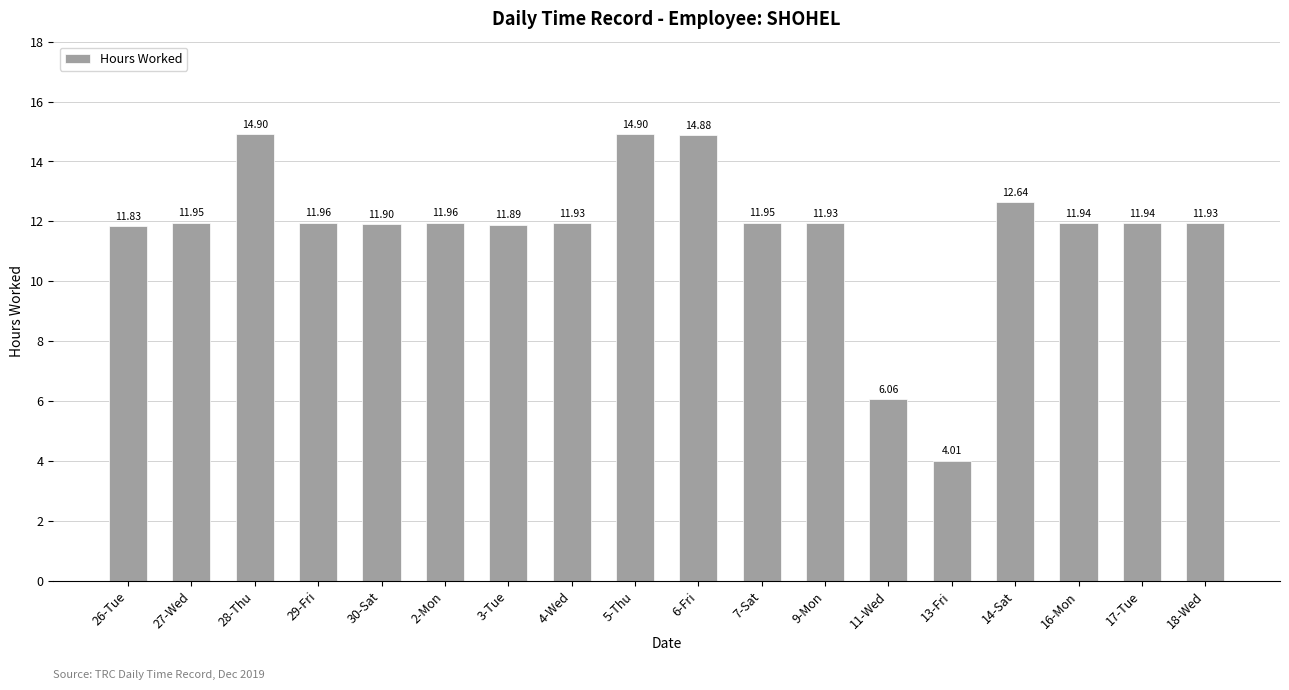

What is the difference between the values at 9-Mon and 14-Sat?

0.7